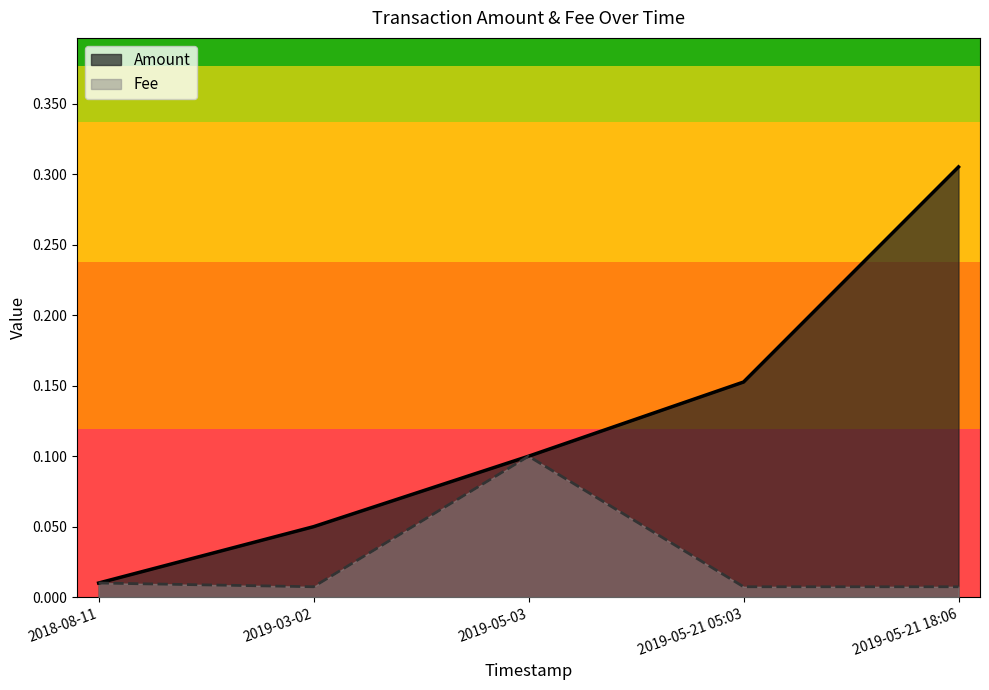

Is the value of Fee at 2019-05-03 greater than the value of Amount at 2018-08-11?

Yes